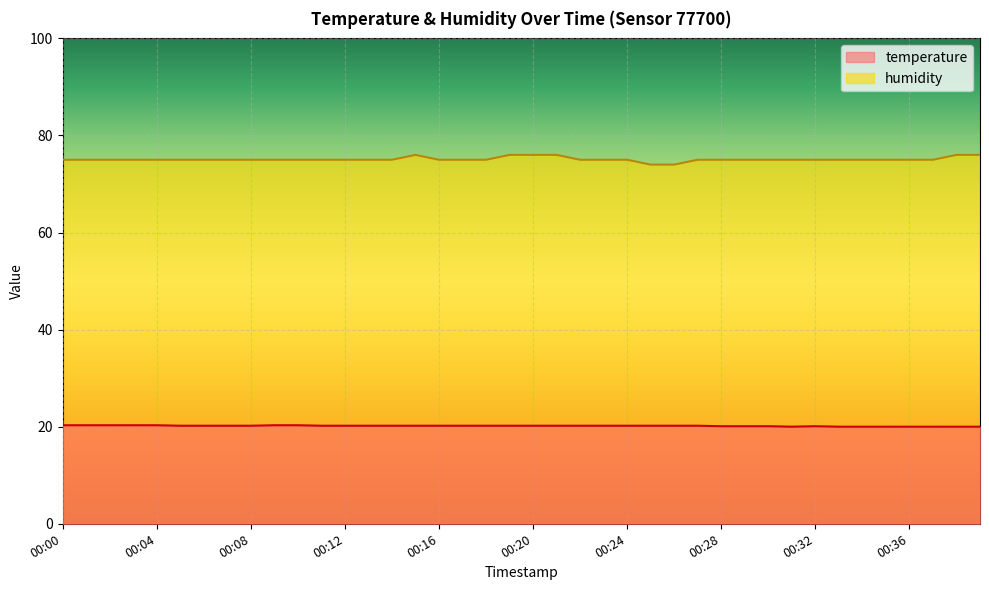

How many data points does each series have?

40